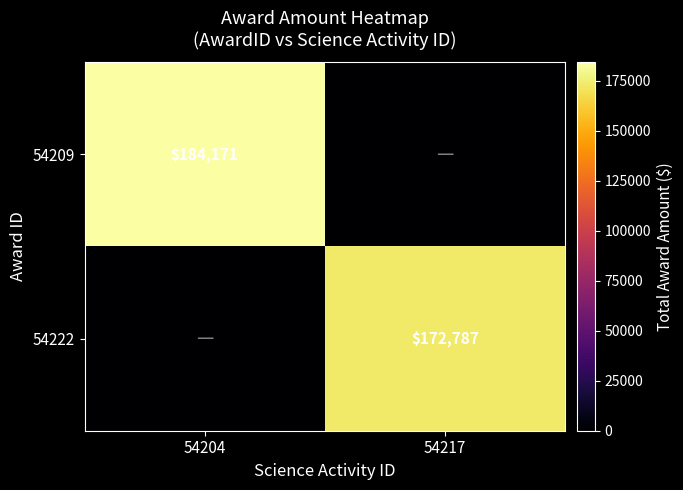

The 54209 series shows 116071 at 54204. True or false?

False